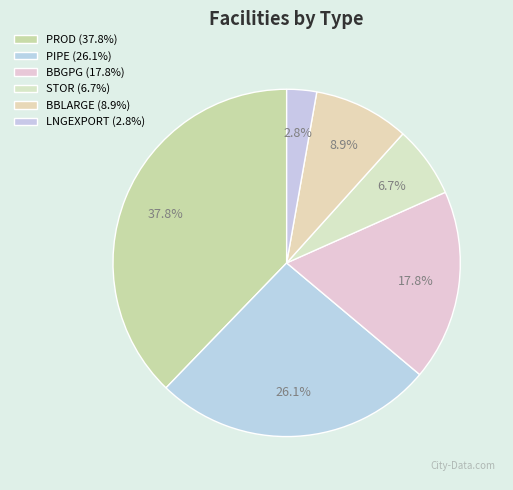

Is there a majority slice in this chart?

No